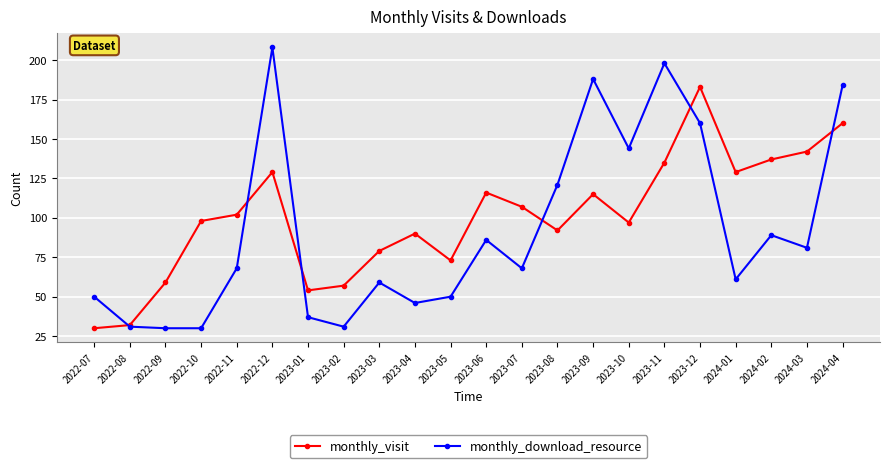

The monthly_visit series shows 30 at 2022-07. True or false?

True